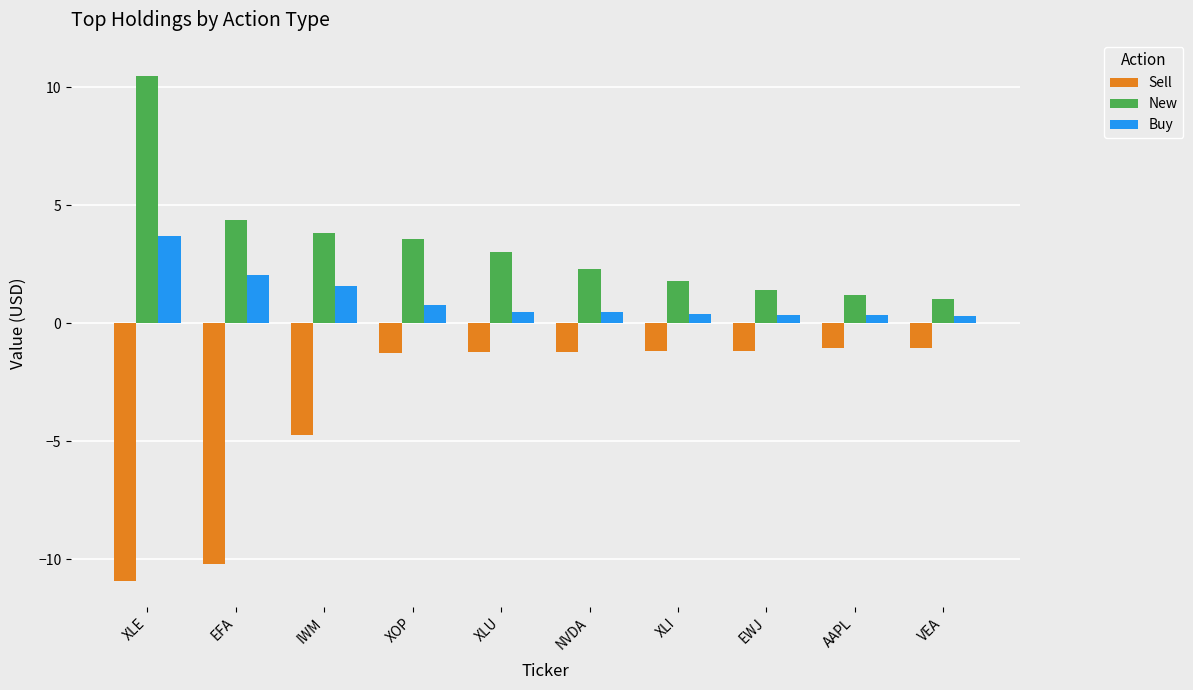

The value of Sell at XOP is -1.3. True or false?

True